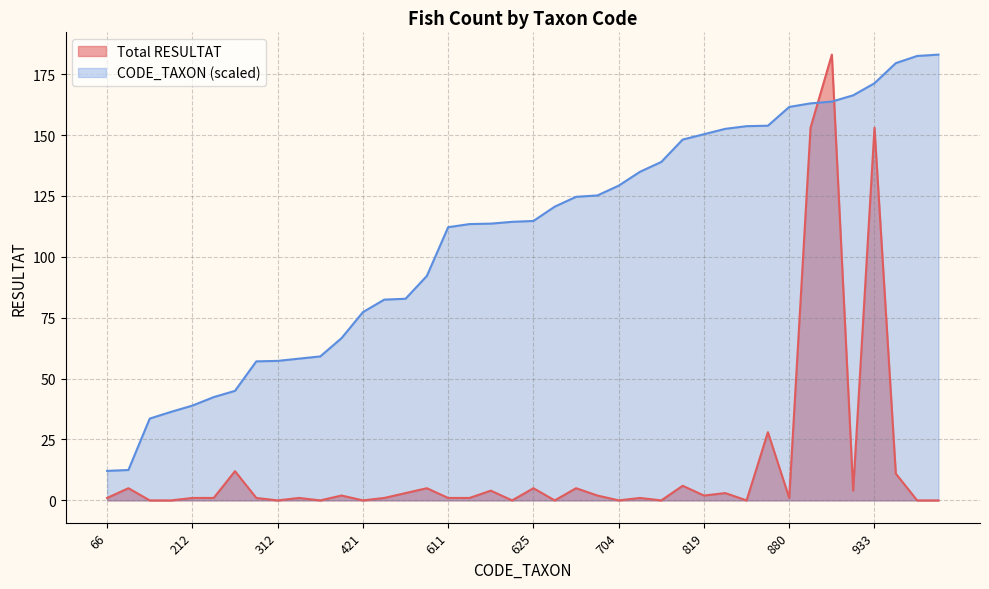

After their last crossing, which series has the higher values: Total RESULTAT or CODE_TAXON?

CODE_TAXON